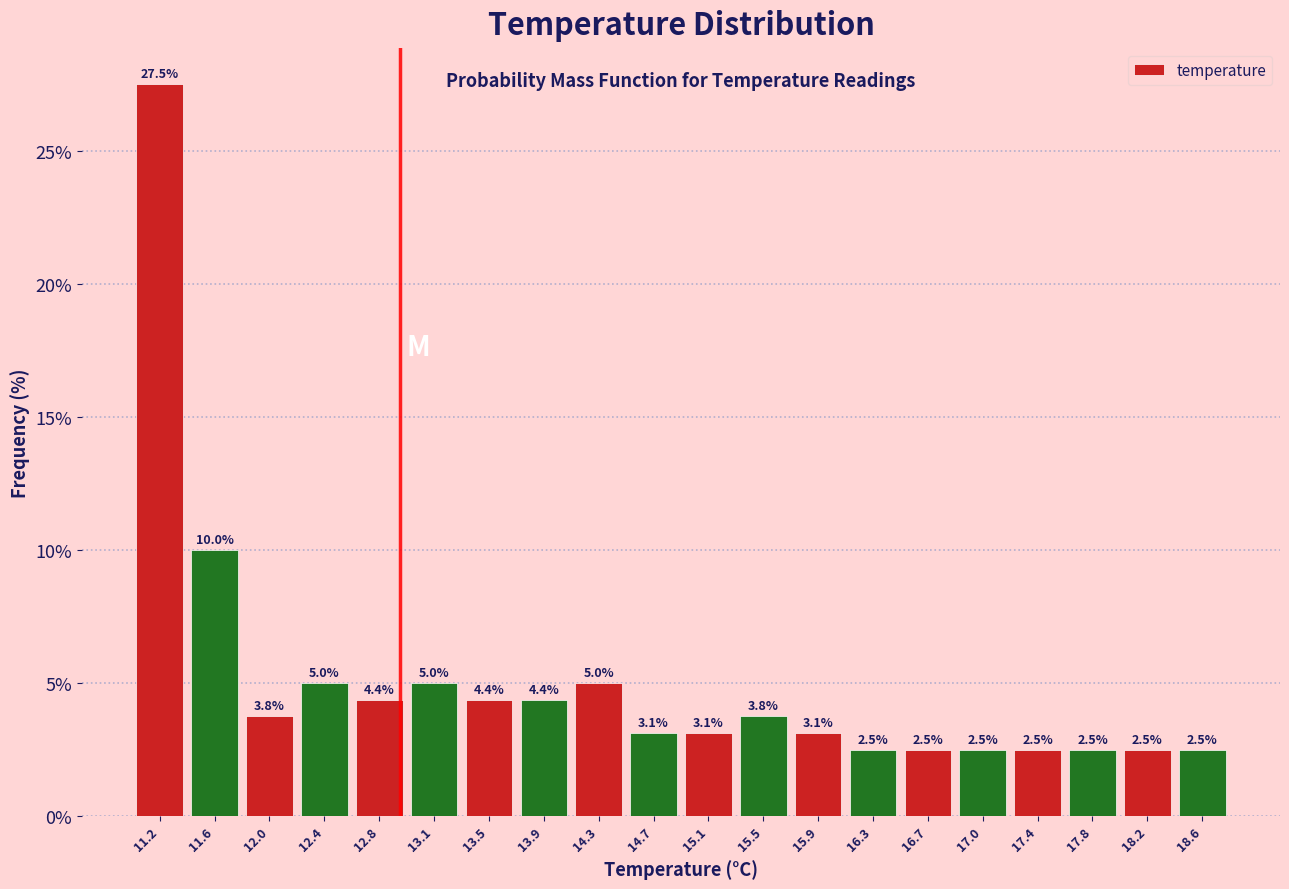

Reading left to right, list every bar in this chart as the range it spans on the x-axis followed by its height. The bar edges are not printed on the chart, so give them approximately, as read against the axis.

11.00 to 11.39: 27.5
11.39 to 11.78: 10.0
11.78 to 12.17: 3.8
12.17 to 12.56: 5.0
12.56 to 12.95: 4.4
12.95 to 13.34: 5.0
13.34 to 13.73: 4.4
13.73 to 14.12: 4.4
14.12 to 14.51: 5.0
14.51 to 14.90: 3.1
14.90 to 15.29: 3.1
15.29 to 15.68: 3.8
15.68 to 16.07: 3.1
16.07 to 16.46: 2.5
16.46 to 16.85: 2.5
16.85 to 17.24: 2.5
17.24 to 17.63: 2.5
17.63 to 18.02: 2.5
18.02 to 18.41: 2.5
18.41 to 18.80: 2.5